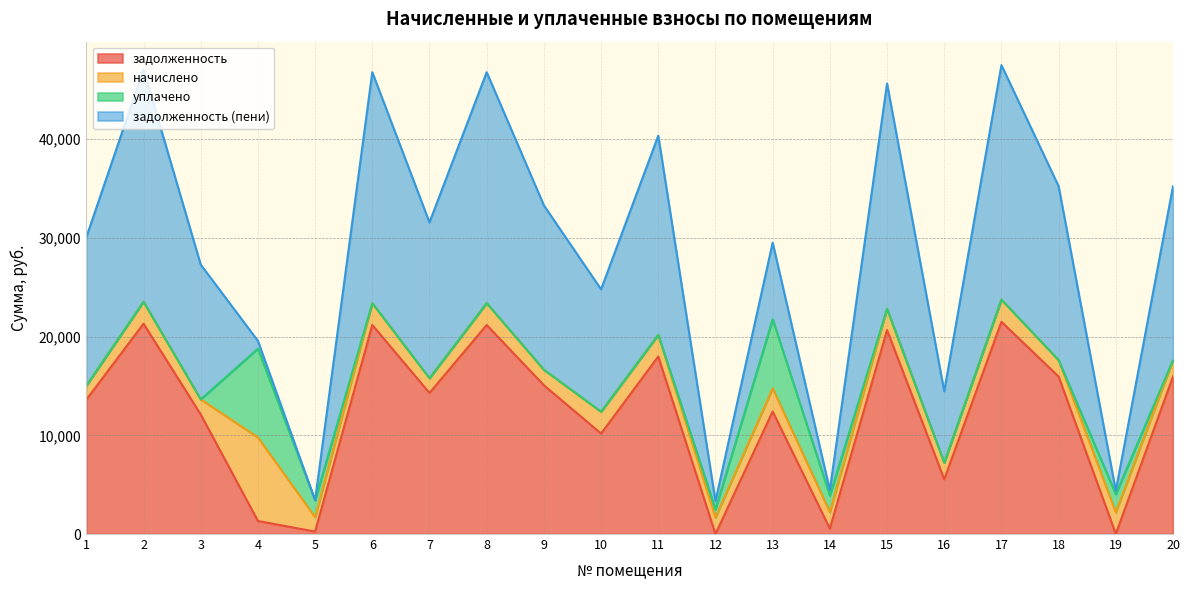

Where is the first local maximum for уплачено?

4